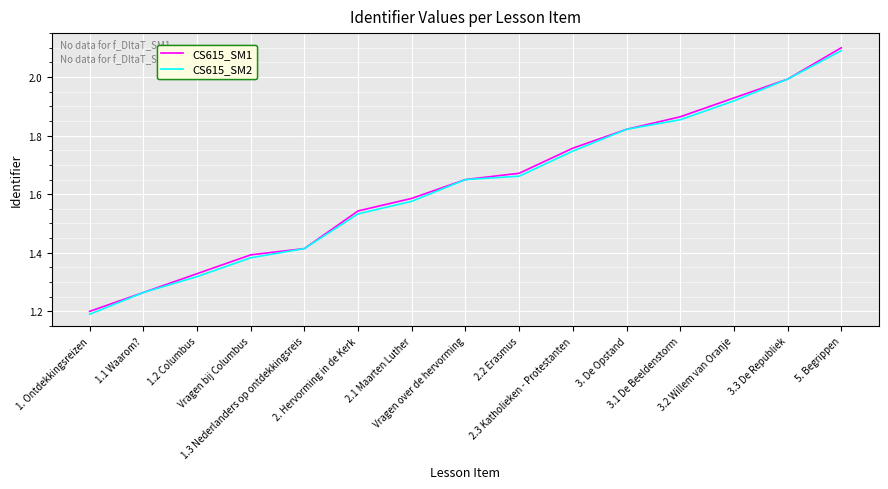

What is the highest value of the CS615_SM1 series?

2.1